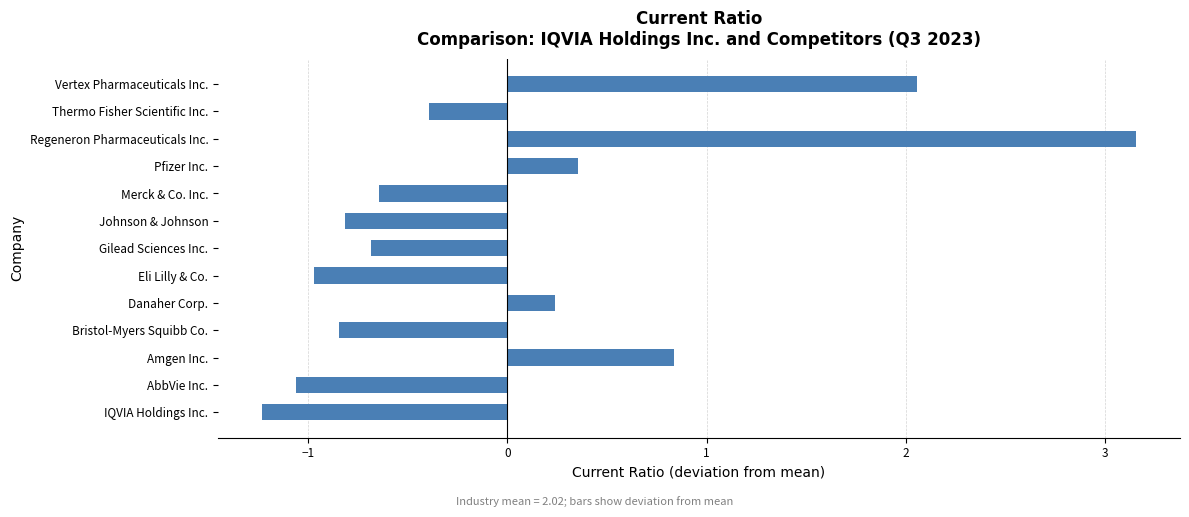

Reading bottom to top, list all the values displayed in this chart.

-1.2	-1.1	0.8	-0.8	0.2	-1.0	-0.7	-0.8	-0.6	0.4	3.2	-0.4	2.1